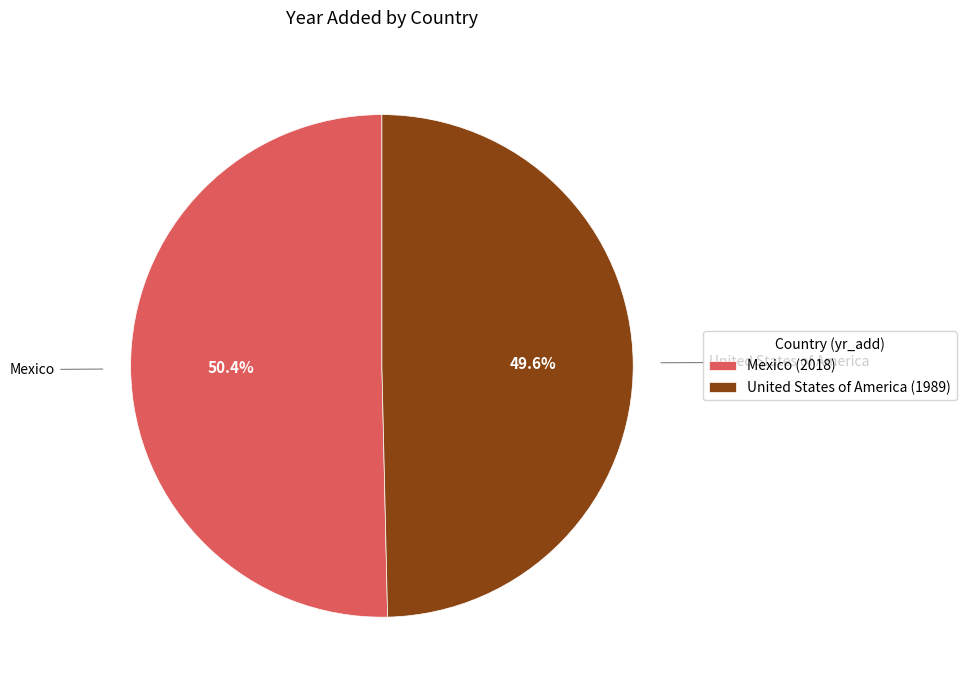

True or false: Mexico accounts for 64% of the total.

False